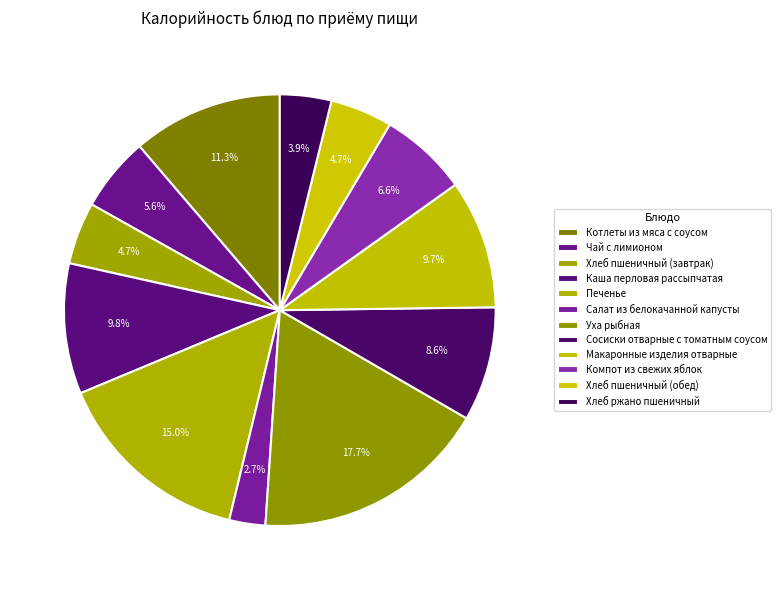

Count the number of slices in the pie.

12